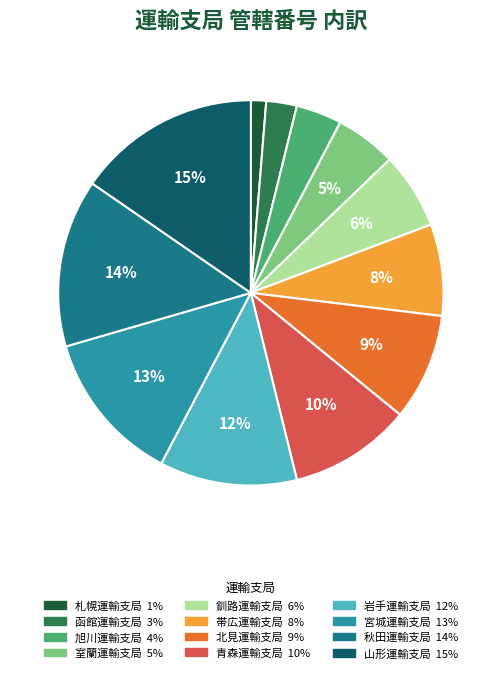

Count the number of slices in the pie.

12